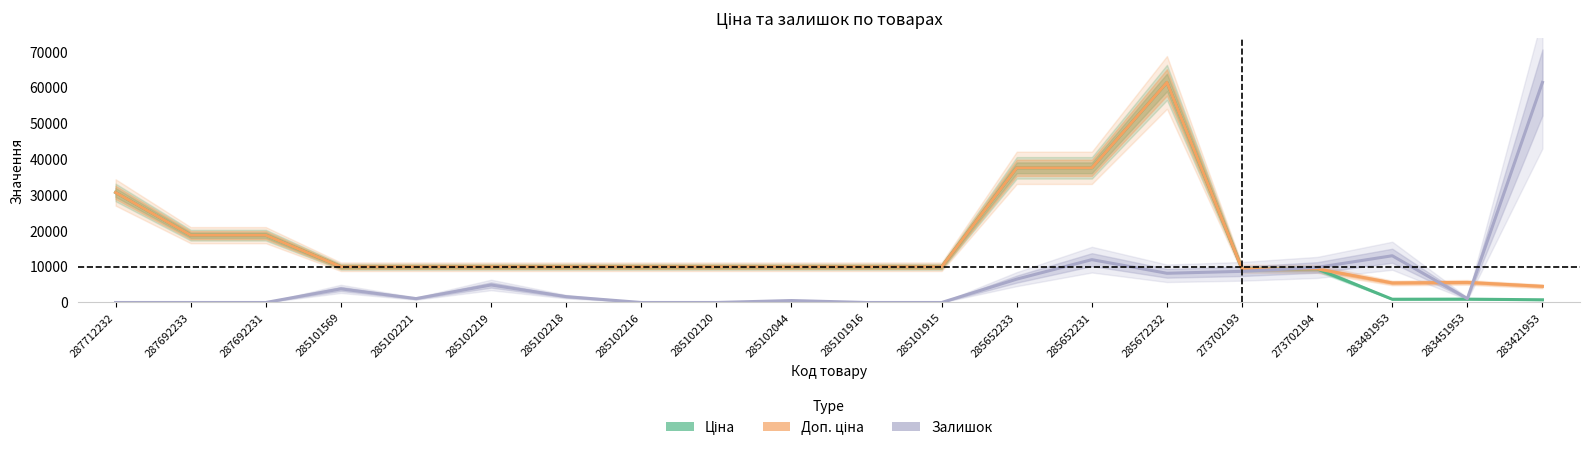

True or false: Залишок (масштаб) has more than 2 points higher than both neighbors.

True